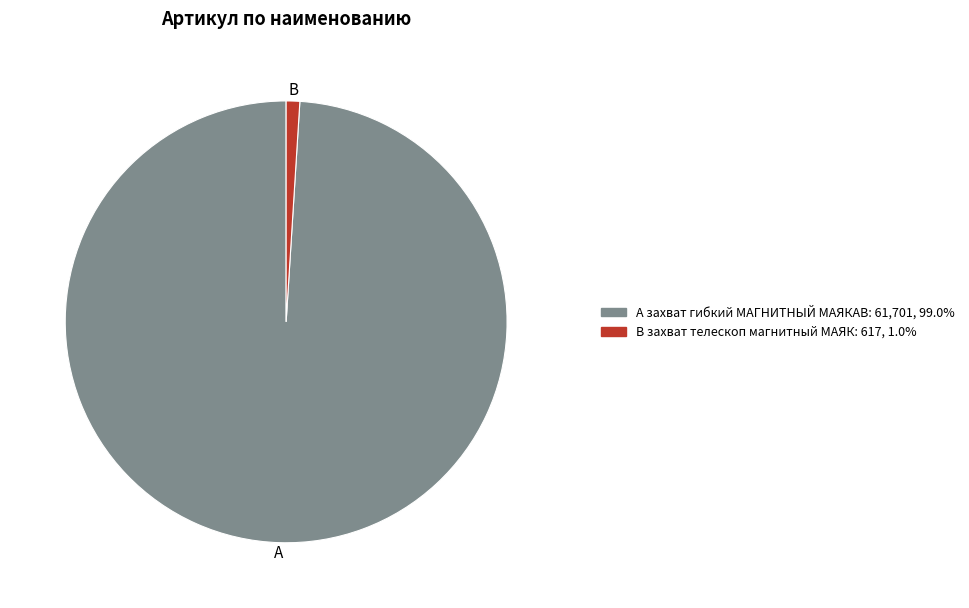

Does any single category account for the majority?

Yes